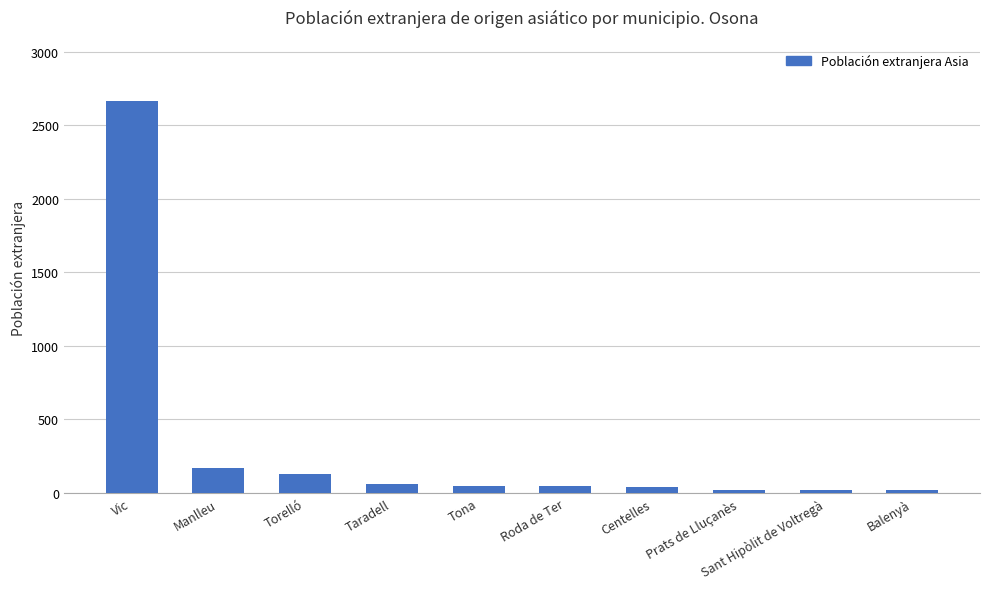

What is the label of the 3rd bar from the right?

Prats de Lluçanès